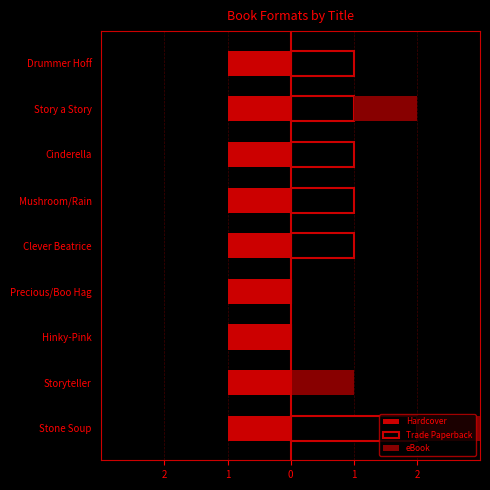

List the series in order of their peak value, highest first.

Trade Paperback, eBook, Hardcover